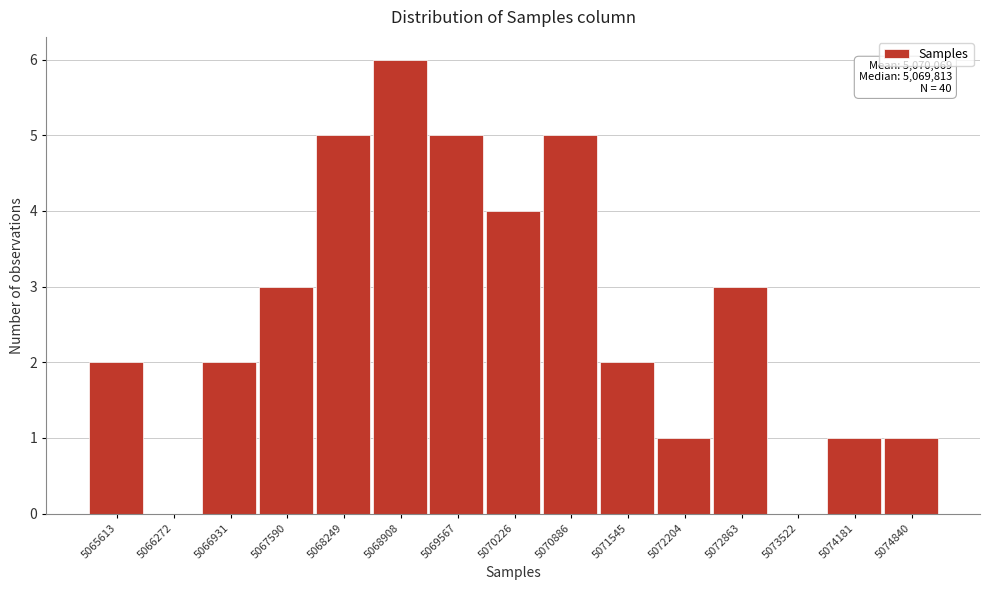

Reading right to left, what are all the values shown in this chart?

5074840=1	5074181=1	5073522=0	5072863=3	5072204=1	5071545=2	5070886=5	5070226=4	5069567=5	5068908=6	5068249=5	5067590=3	5066931=2	5066272=0	5065613=2